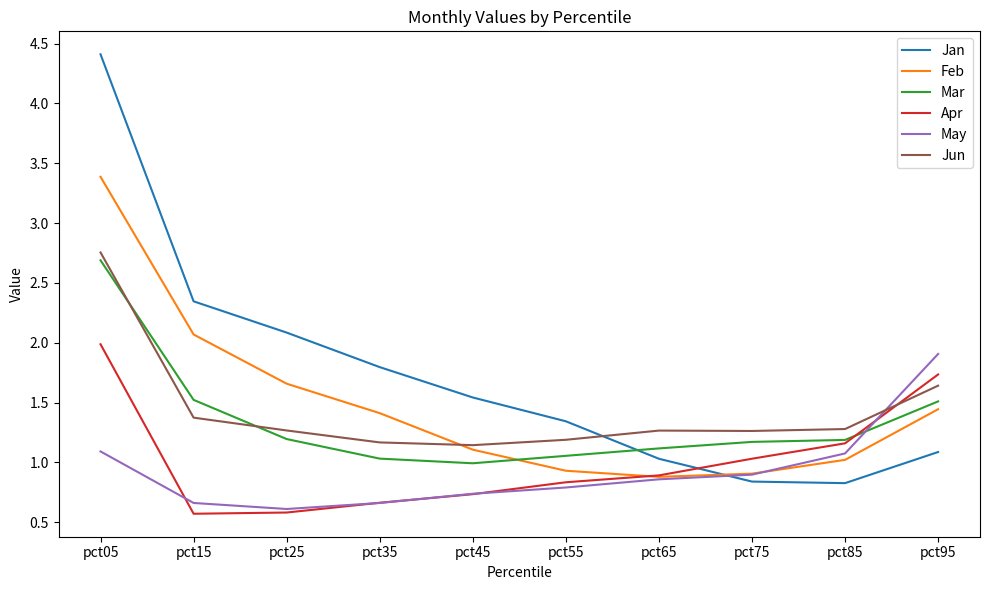

What is the maximum value for Apr?

2.0